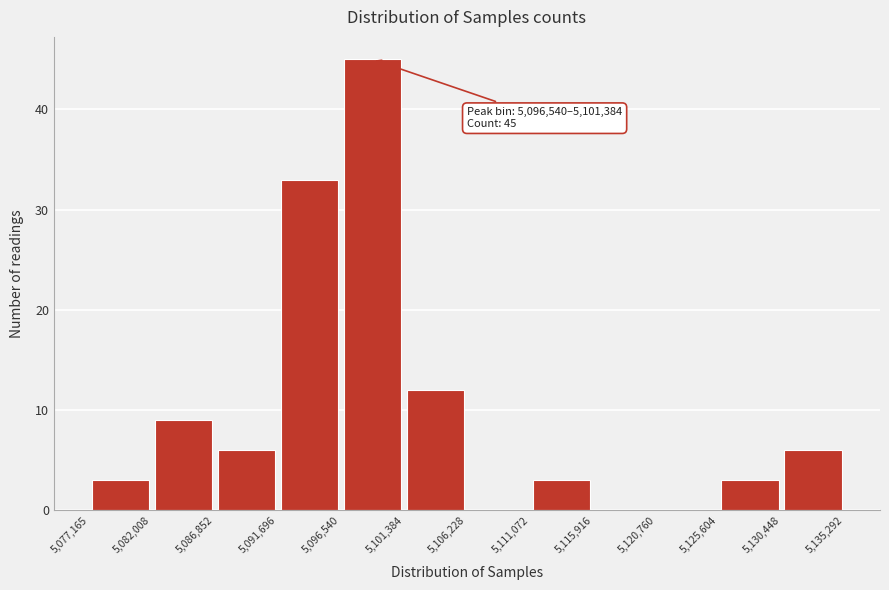

Which range on the x-axis has the tallest bar?

5,096,540 to 5,101,384